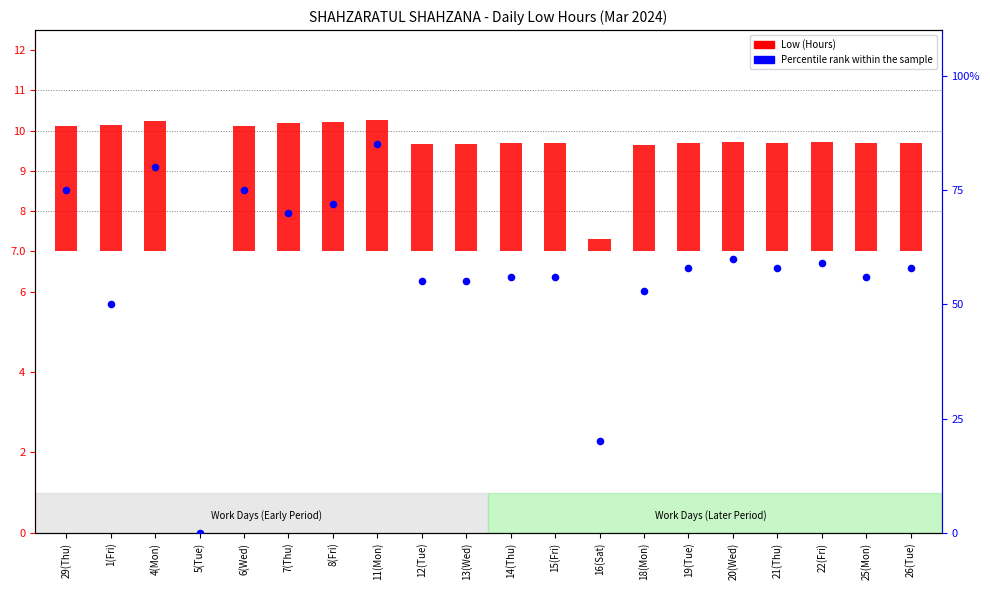

Which series has the largest total across all categories?

Percentile rank within the sample